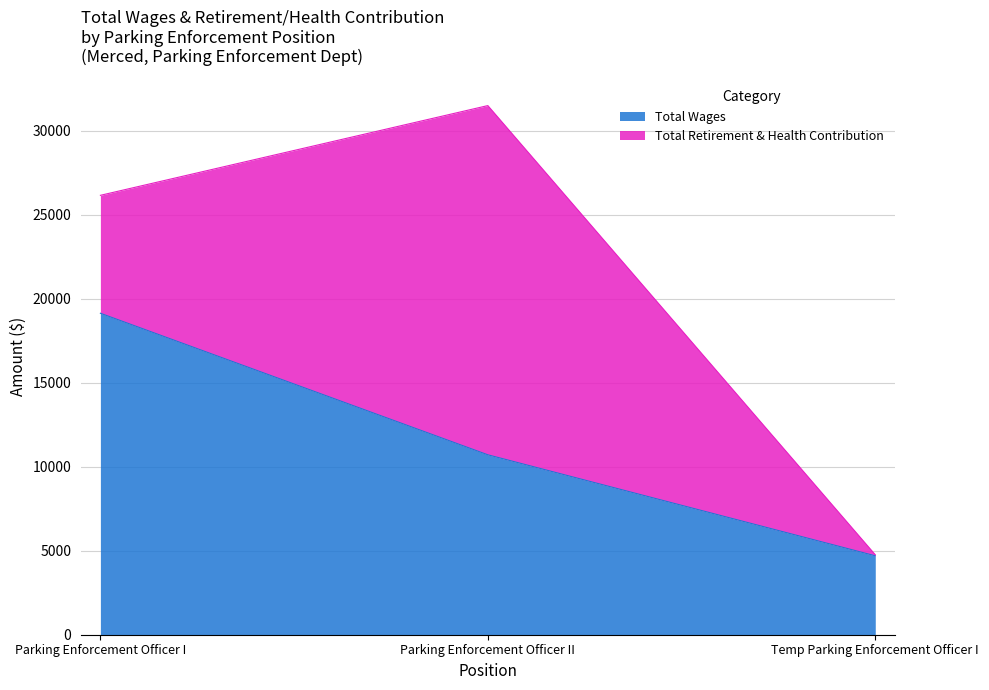

What is the ratio of the value at Parking Enforcement Officer I to the value at Parking Enforcement Officer II?

1.8